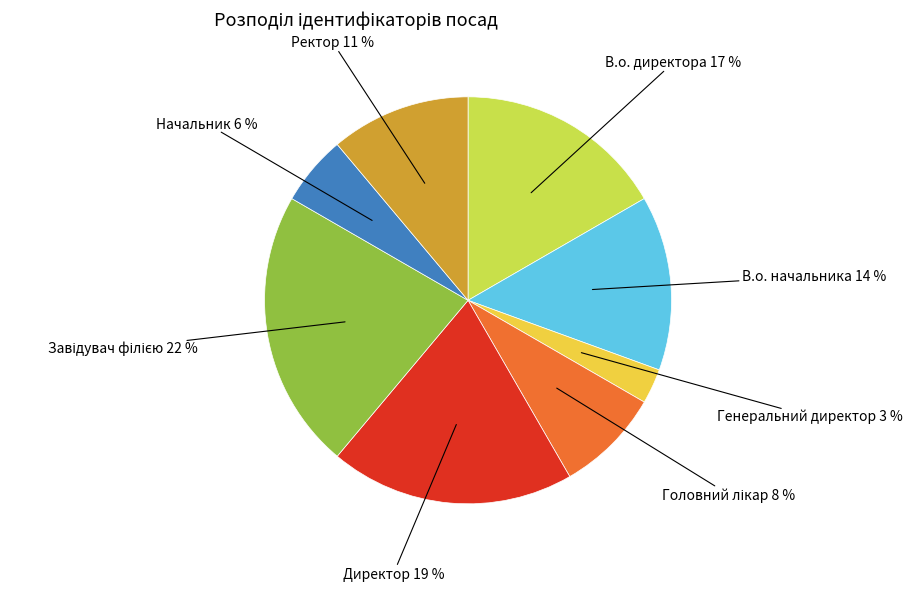

What percentage is the В.о. директора slice, to the nearest percent?

17%